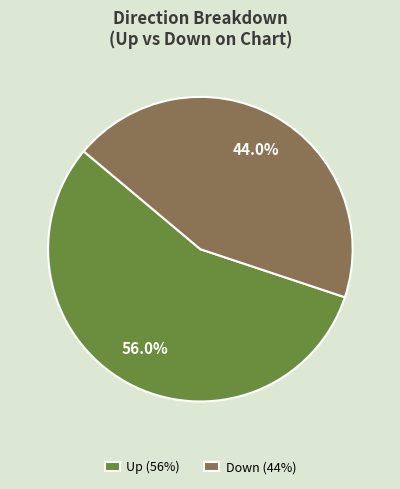

Does Down (44%) account for over 50% of the chart?

No